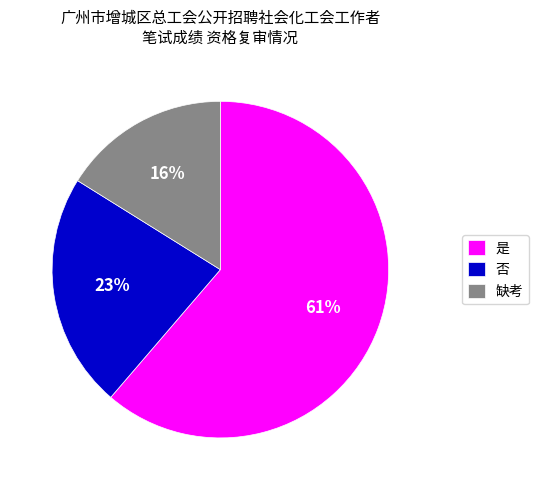

Is the sum of 是 and 缺考 greater than half?

Yes